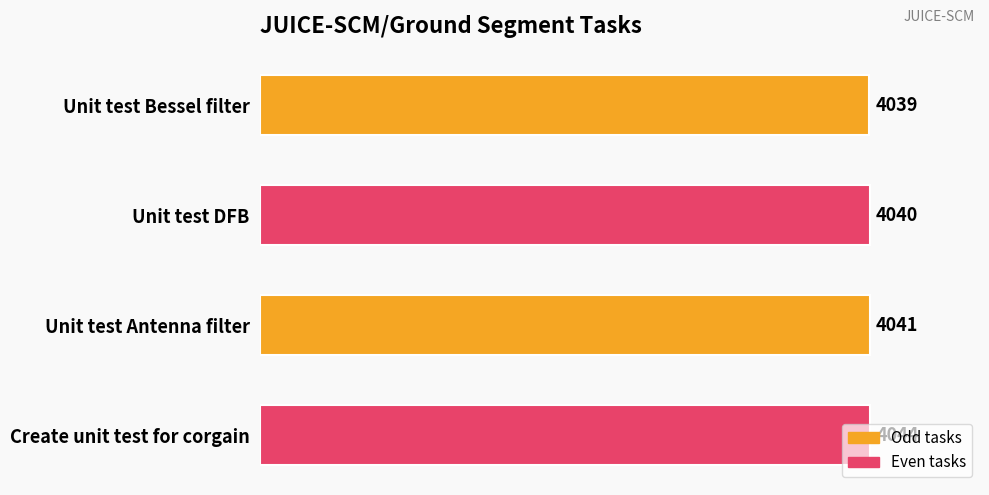

The value at Unit test DFB is 1968. True or false?

False